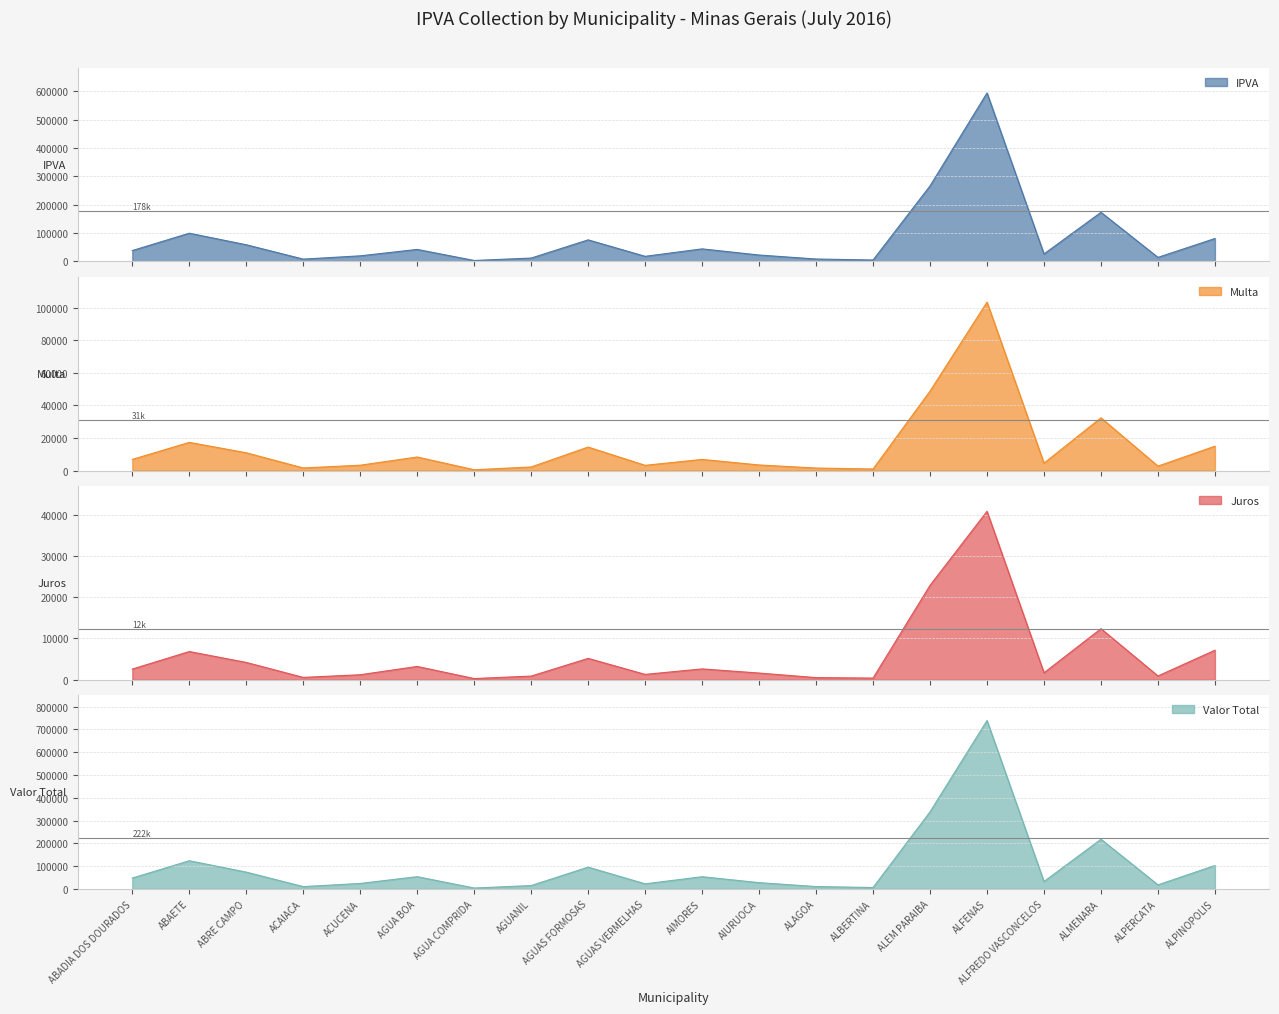

True or false: Multa has a value of 5769.3 at AGUAS VERMELHAS.

False